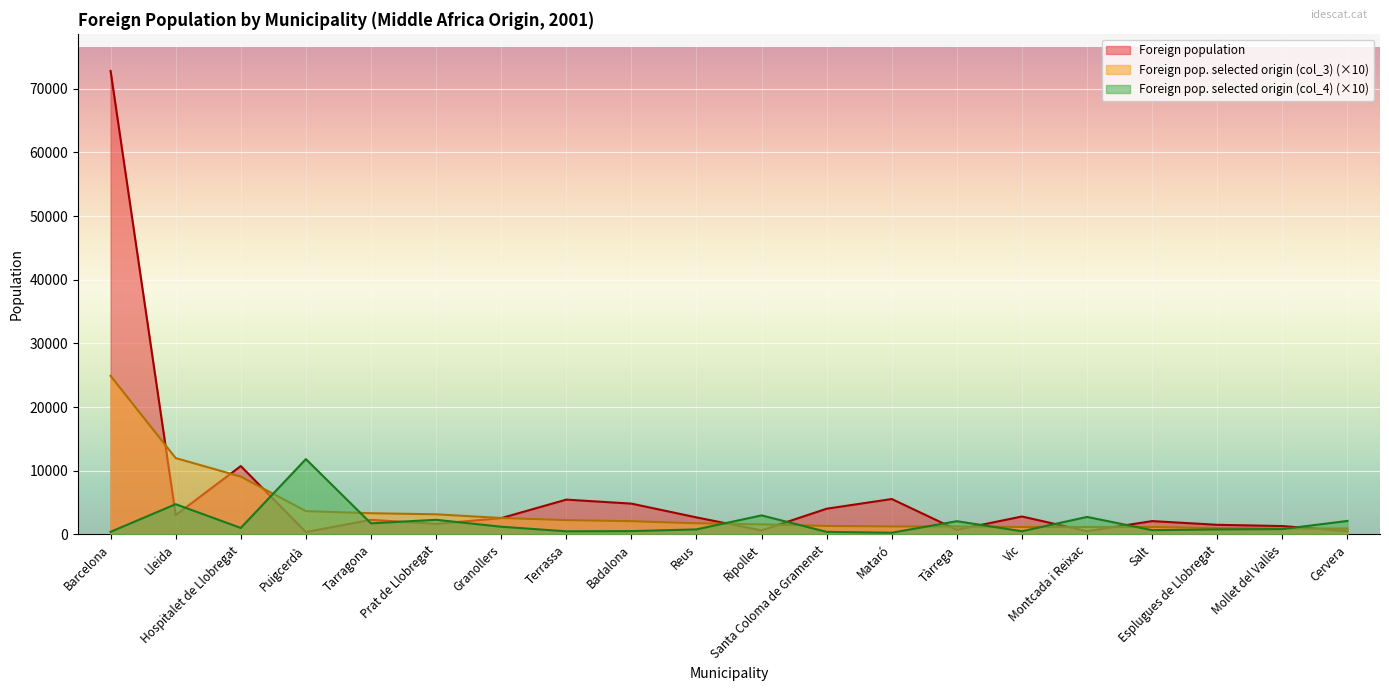

What is the value of the Foreign pop. selected origin (col_3) point at the 7th from the left?

2580